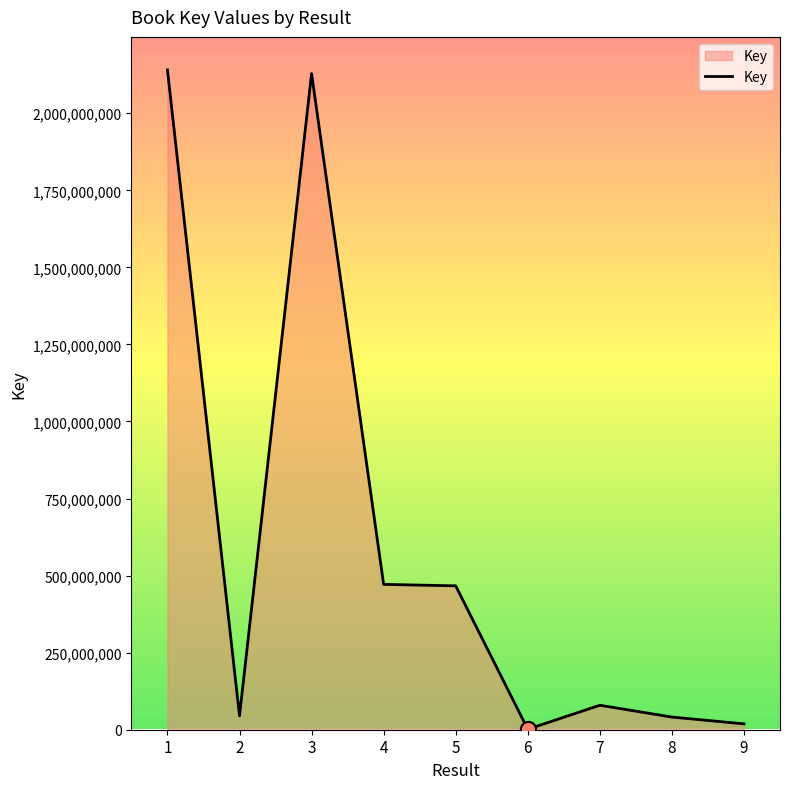

Approximately how many times larger is the value at 1 compared to 3?

1.0